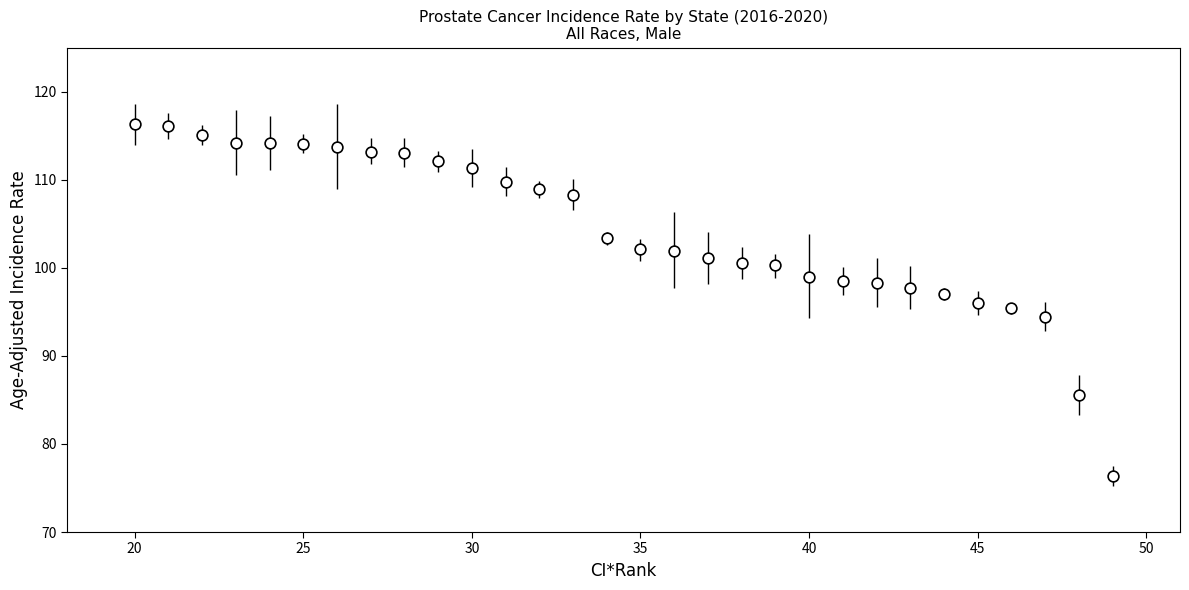

What is the range of Y values (max minus min)?

39.9